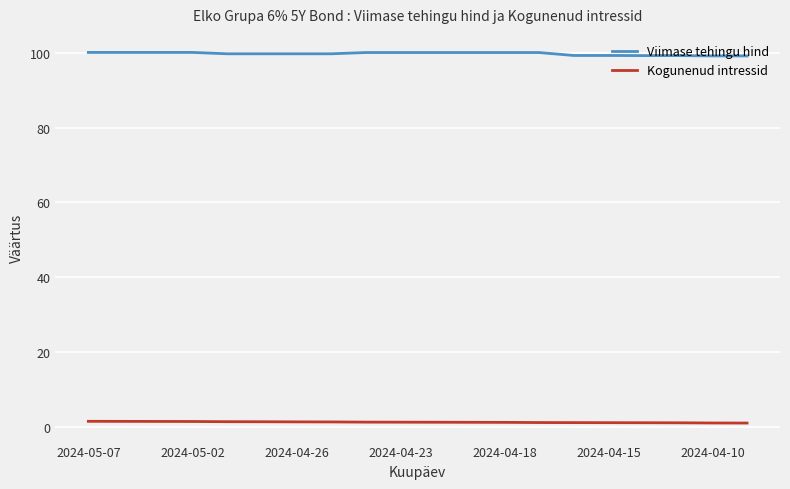

What is the sum of all Viimase tehingu hind values?

1996.1